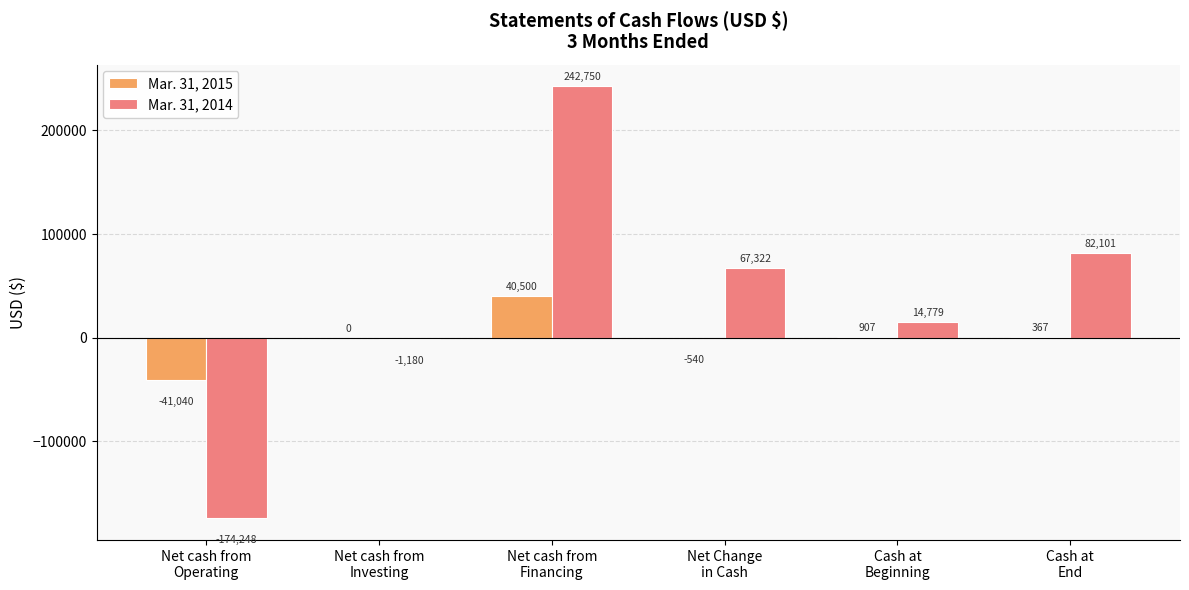

What is the sum of all Mar. 31, 2015 values?

194